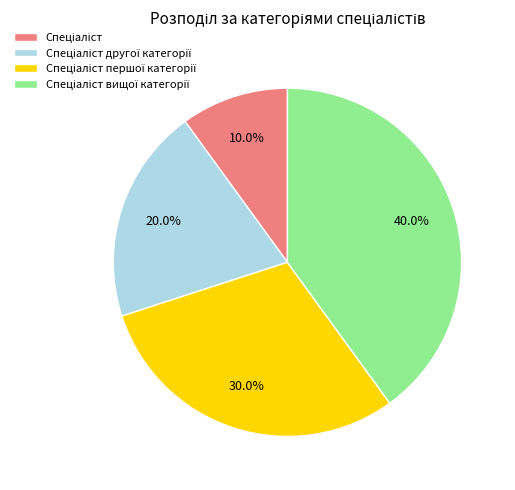

Is there a majority slice in this chart?

No